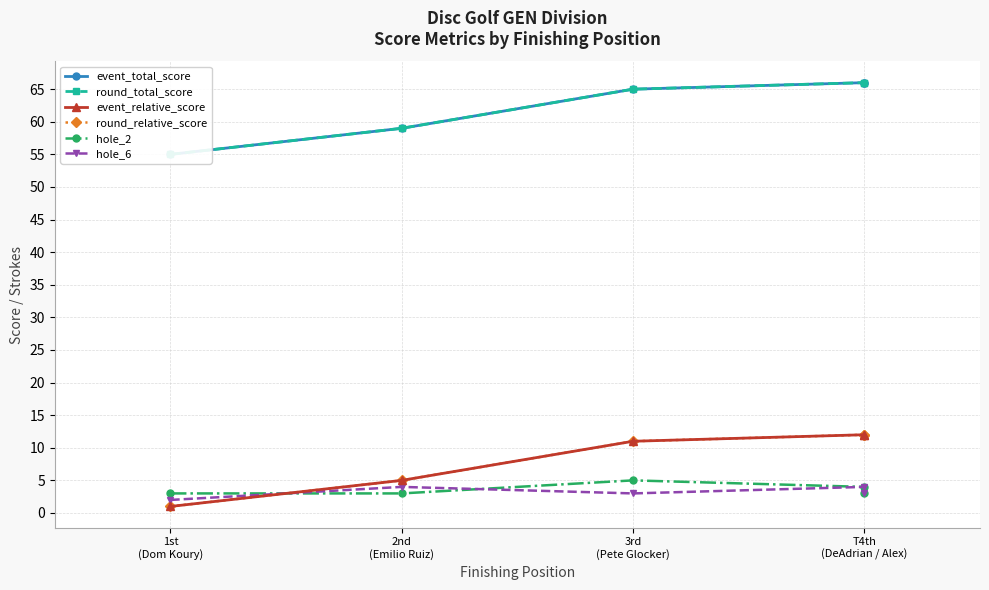

The round_total_score series shows 65 at 3rd
(Pete Glocker). True or false?

True